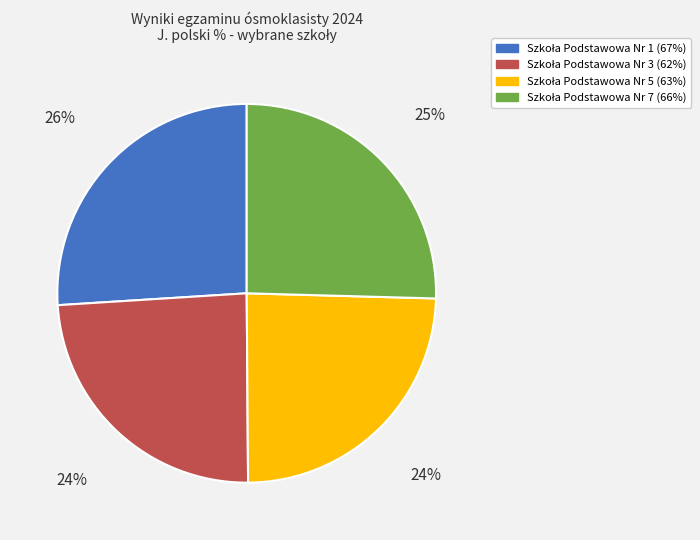

How many segments does this pie chart have?

4